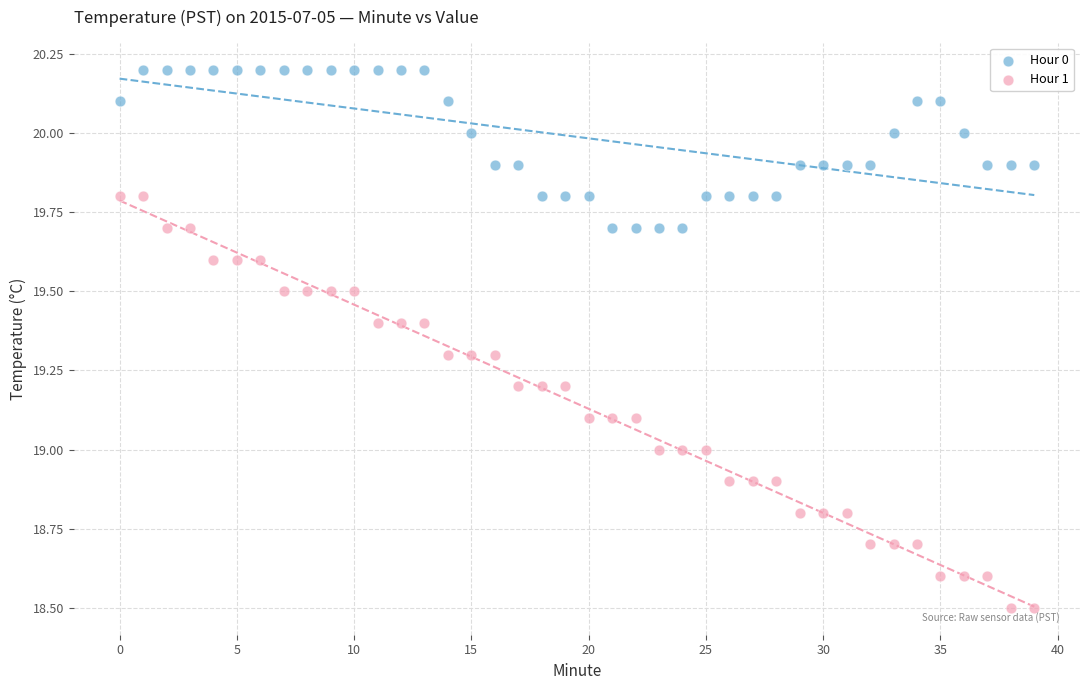

Which series reaches the minimum Y coordinate?

Hour 1